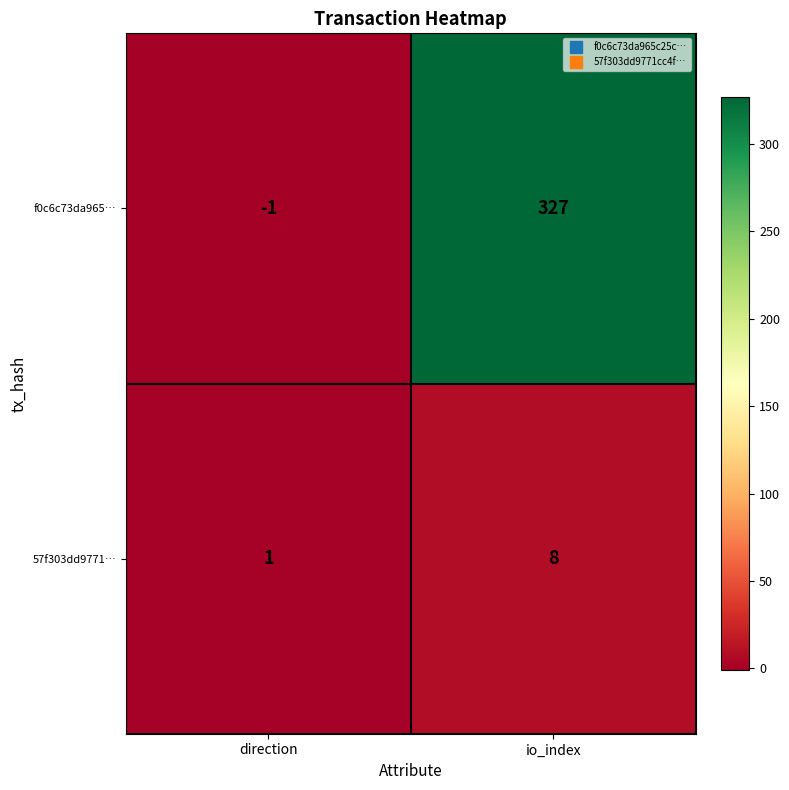

The value of f0c6c73da965… at direction is 0. True or false?

False